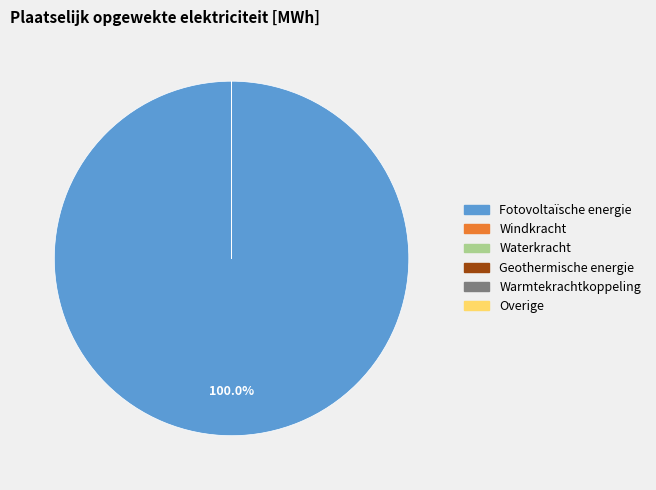

Does any single category account for the majority?

Yes